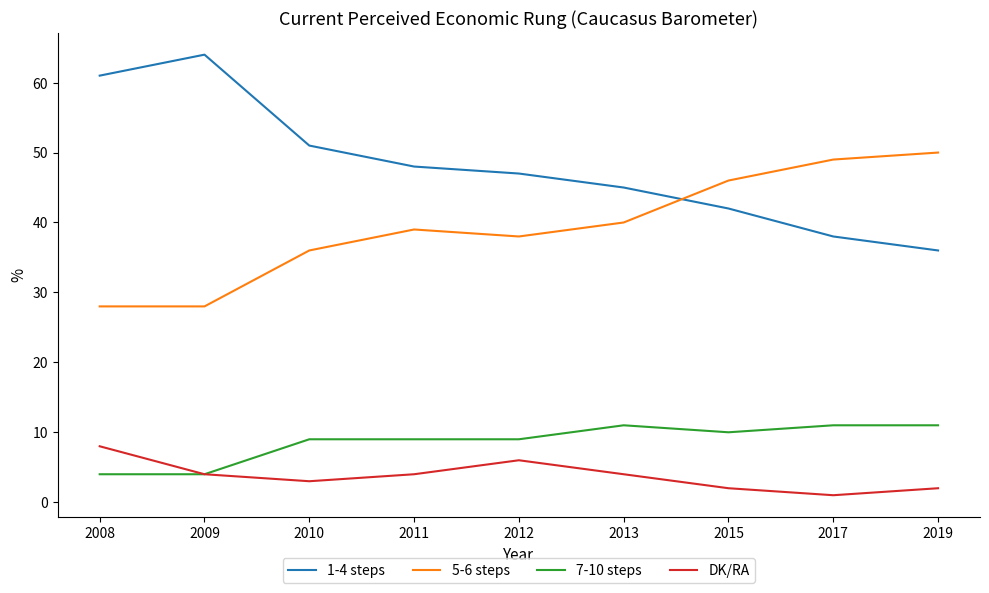

What is the highest value of the 5-6 steps series?

50